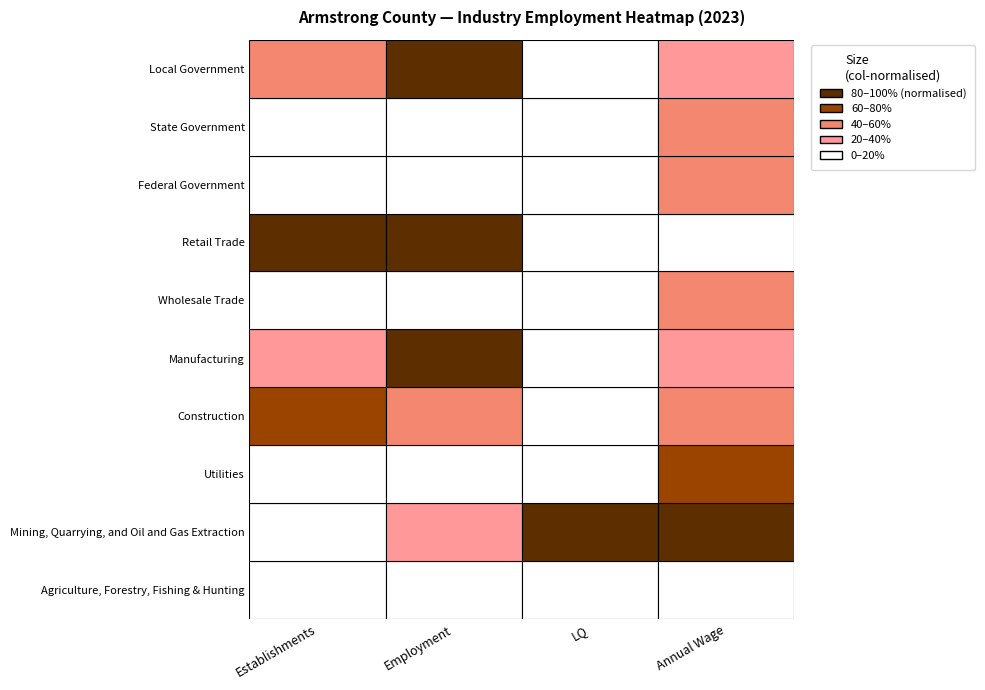

What is the difference between the second highest and minimum values in the Mining, Quarrying, and Oil and Gas Extraction series?

761.7